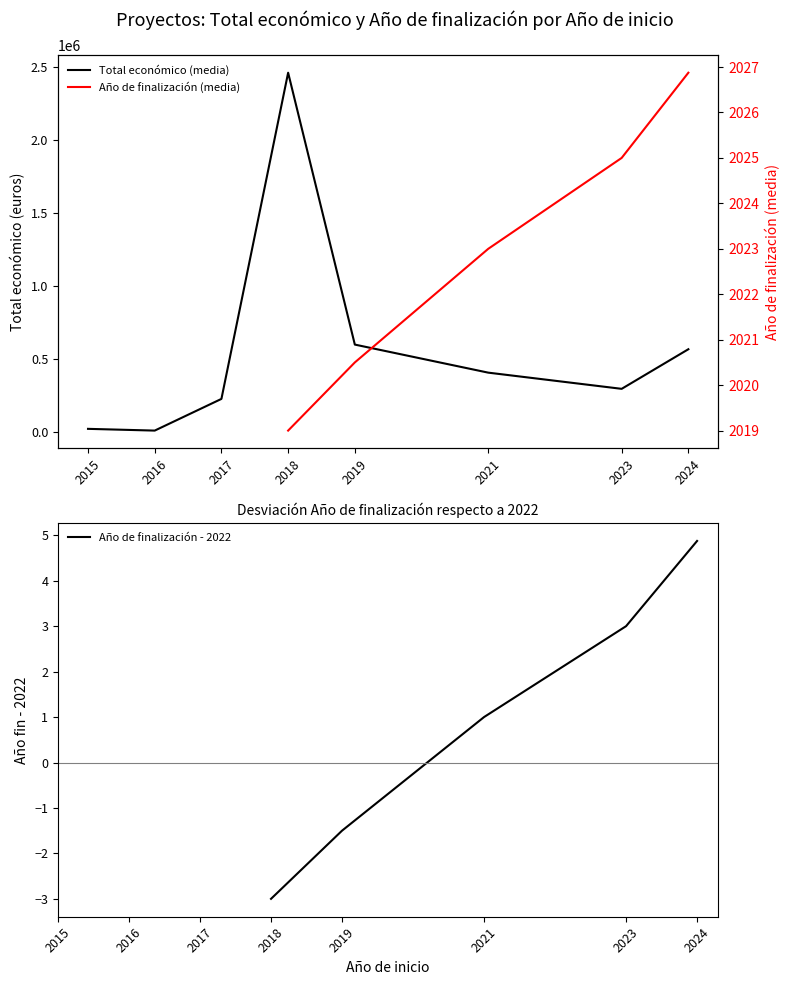

Does the chart have visible grid lines?

No